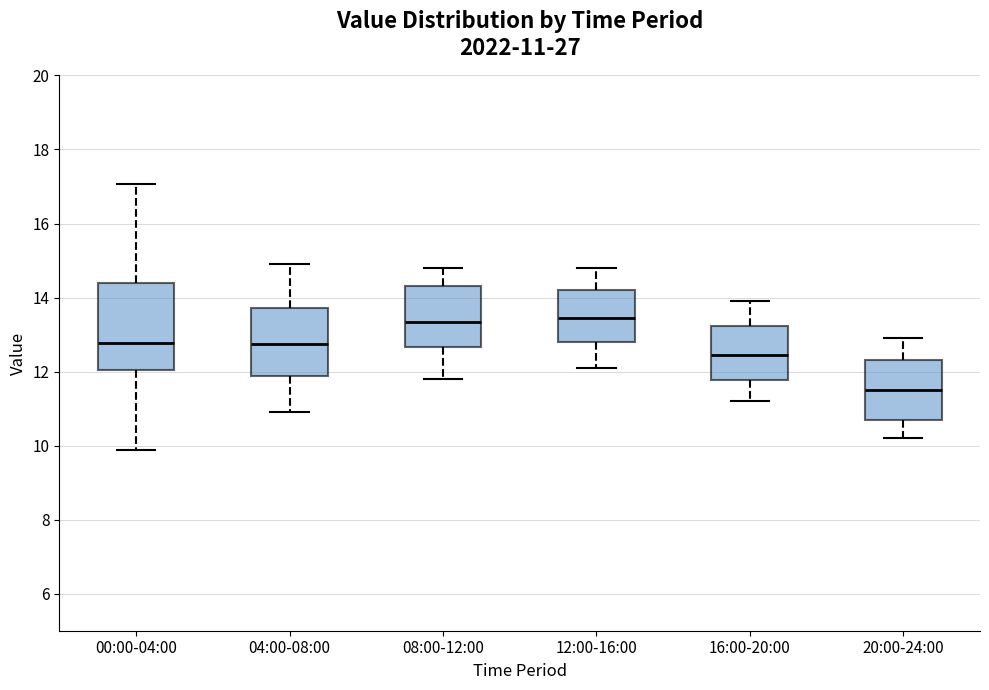

Which box has the lowest median line?

20:00-24:00